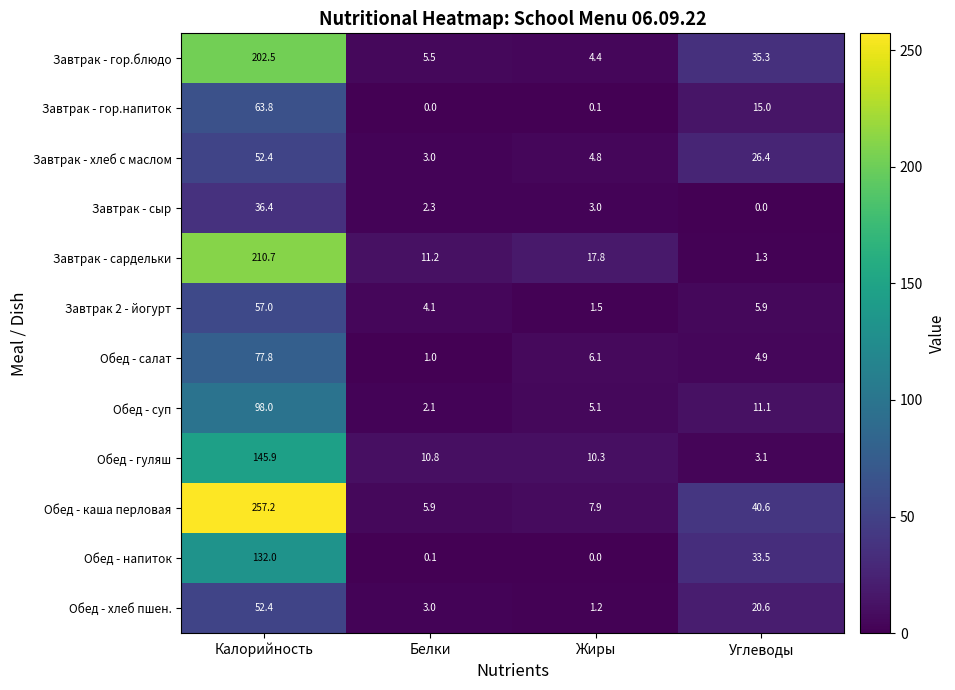

What is the maximum value for Обед - гуляш?

145.9